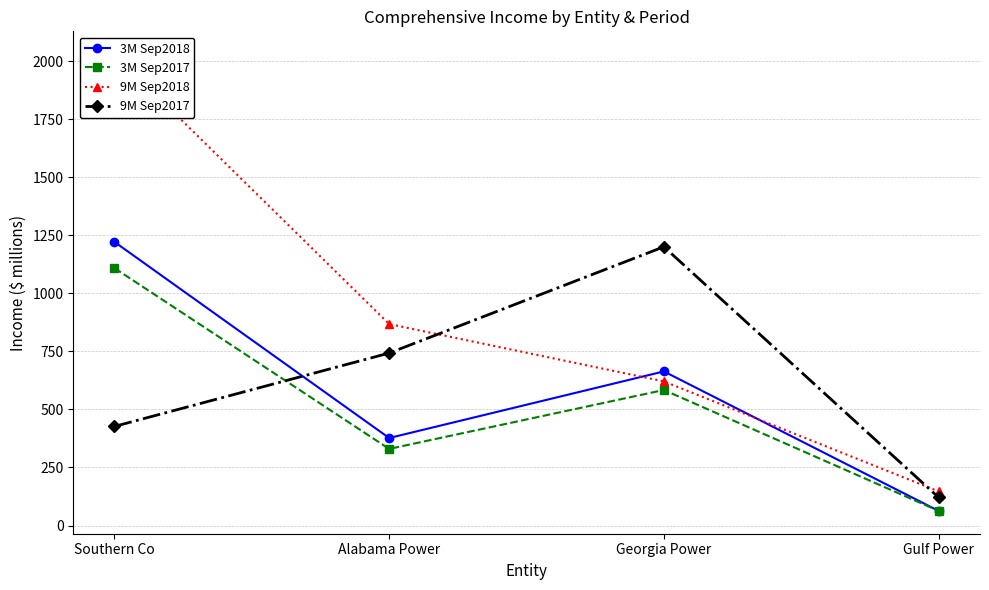

Which series changed the most between Alabama Power and Georgia Power?

9M Sep2017